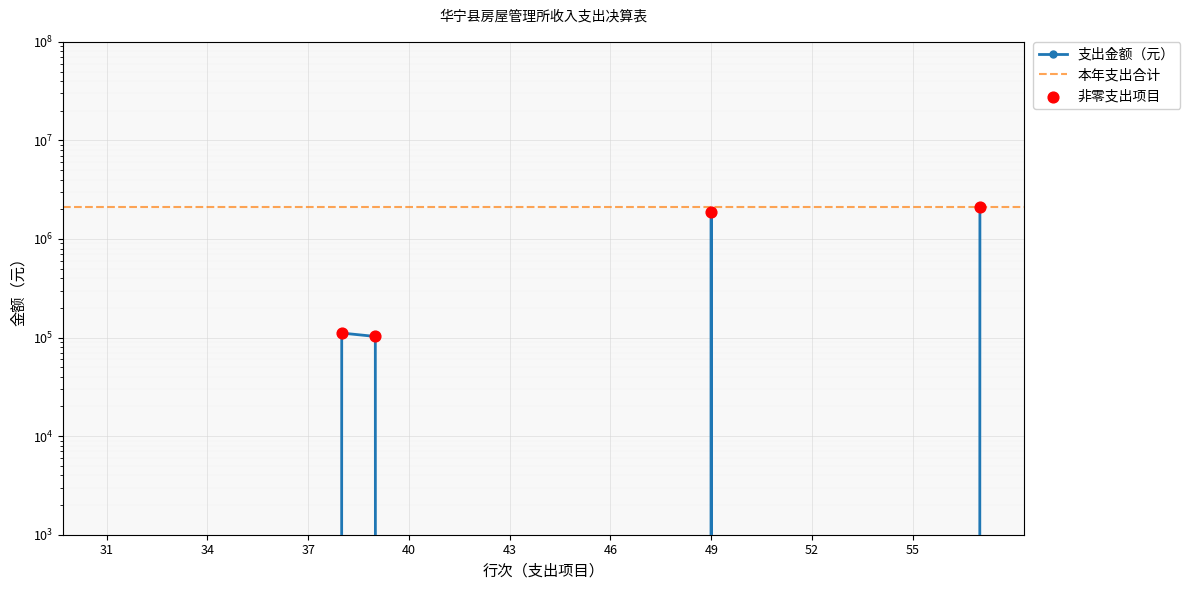

Which has a higher value, 40 or 48?

40